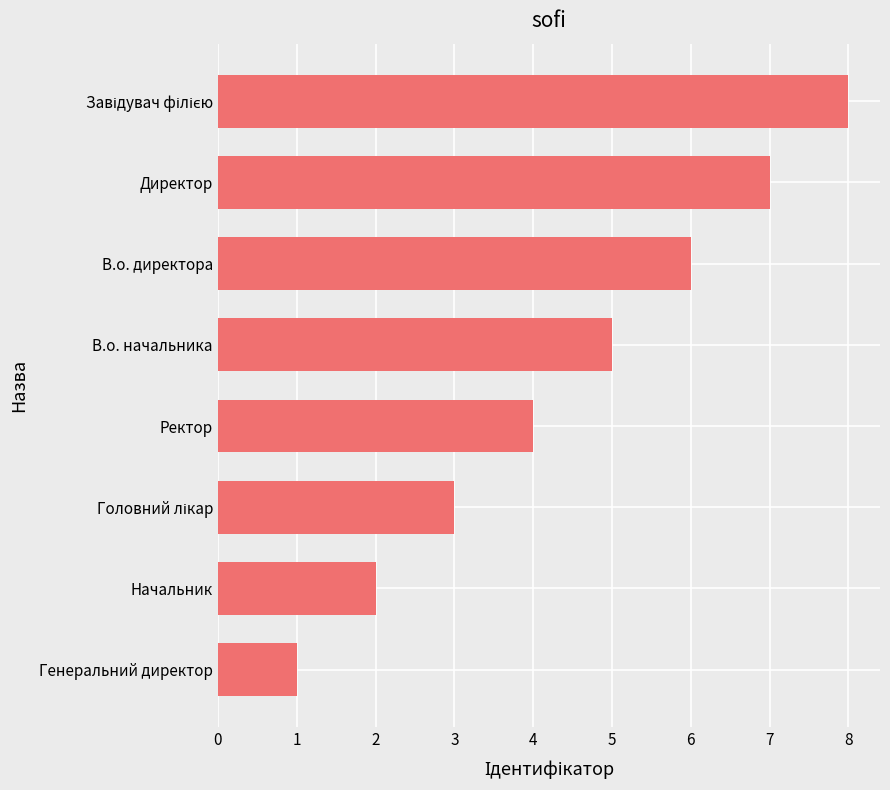

Which has a higher value, В.о. директора or Начальник?

В.о. директора